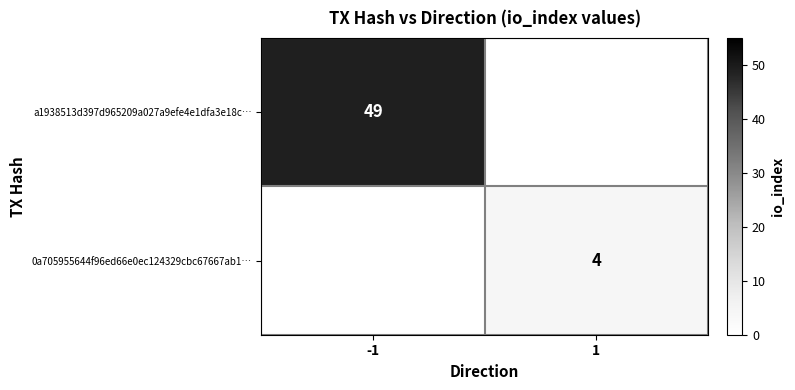

Is it true that 0a705955644f96ed66e0ec124329cbc67667ab1… equals 2 at 1?

False